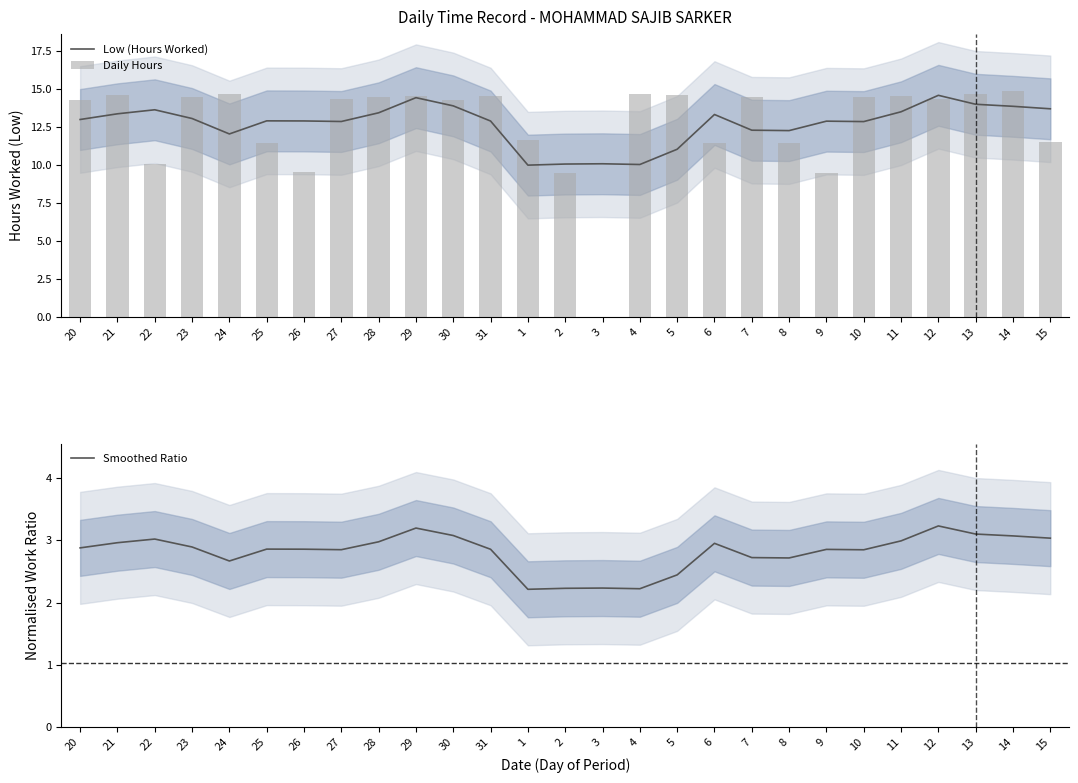

Which series has the largest range (max minus min)?

Daily Hours